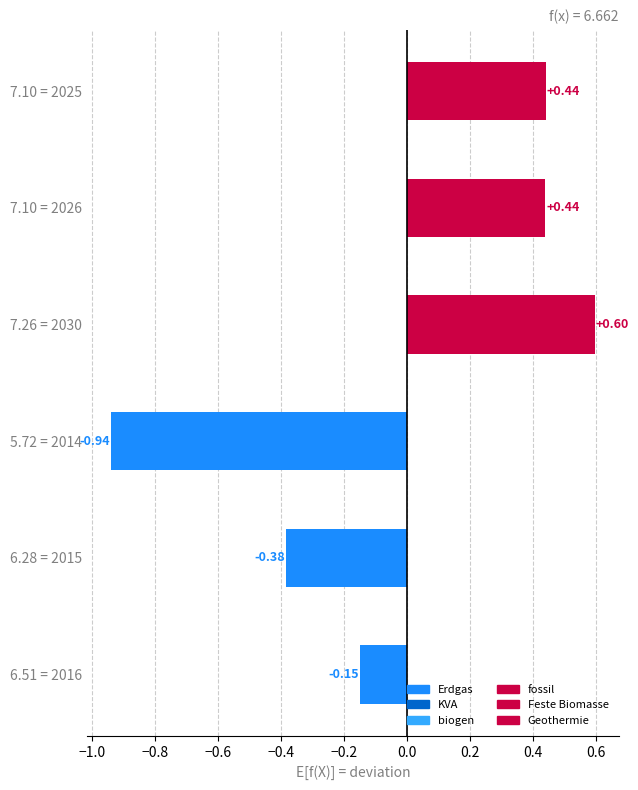

What is the change in value from 6.28 = 2015 to 5.72 = 2014?

-0.6